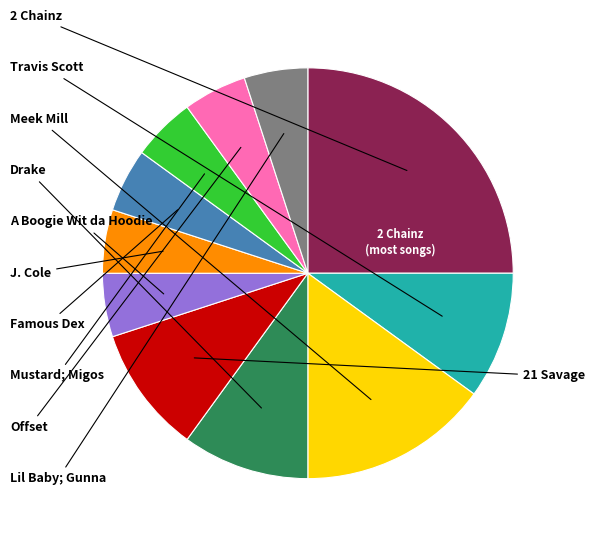

Is there any slice that represents more than half of the pie?

No